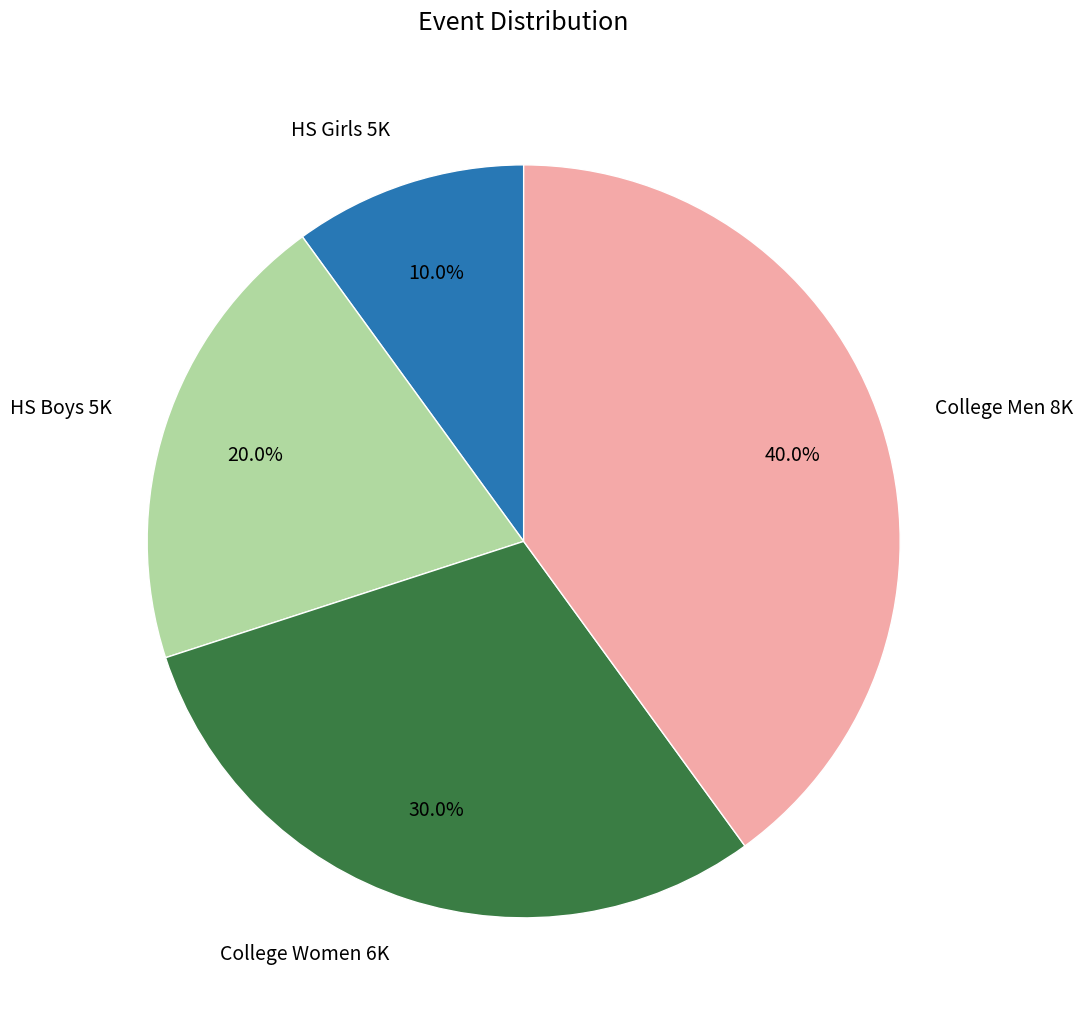

The HS Boys 5K slice represents 30% of the pie. True or false?

False